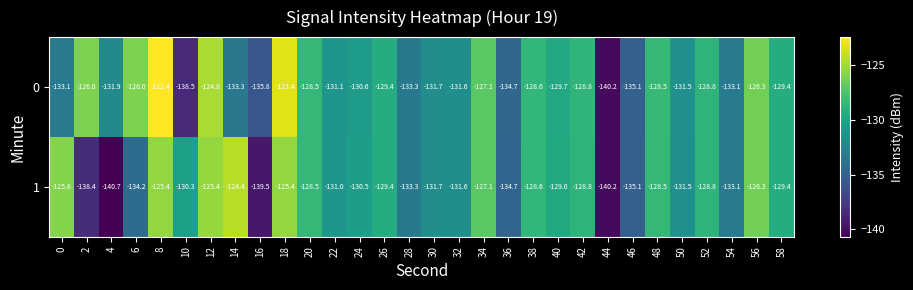

What is the average value of the 0 series?

-130.4